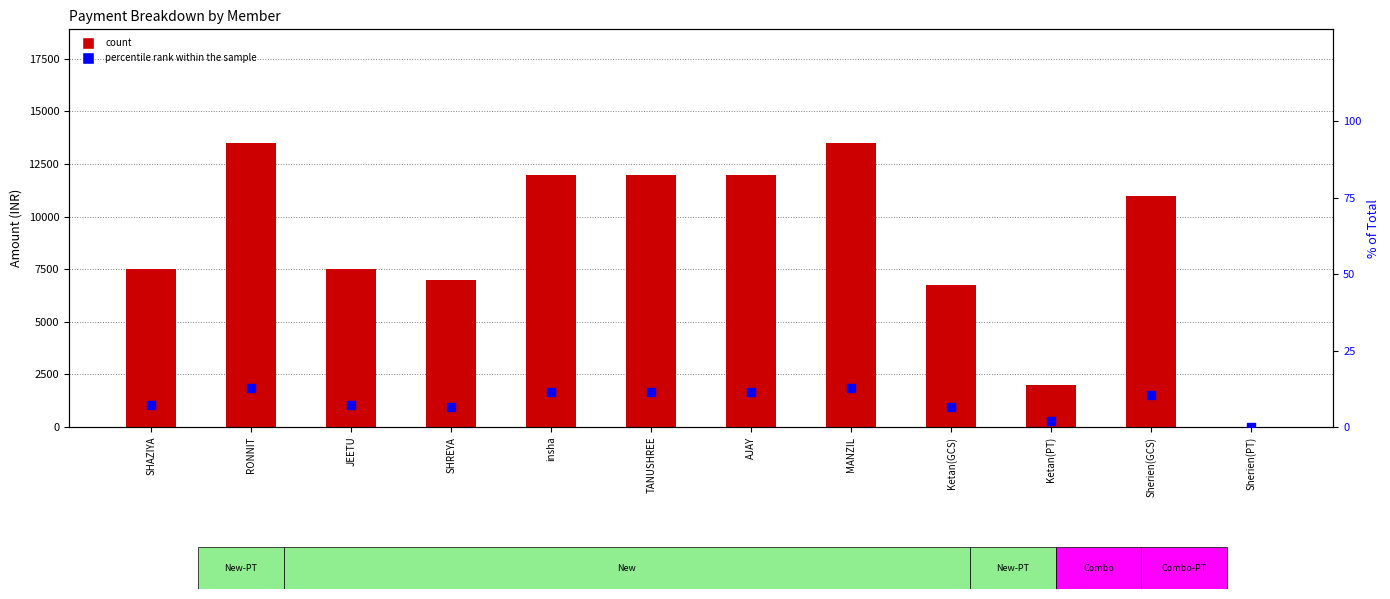

At which category is the sum across all series the highest?

RONNIT